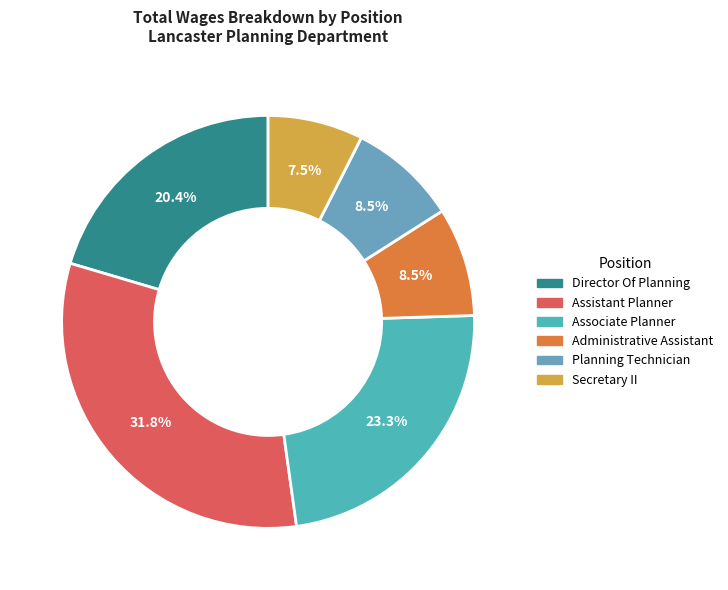

How many segments does this pie chart have?

6